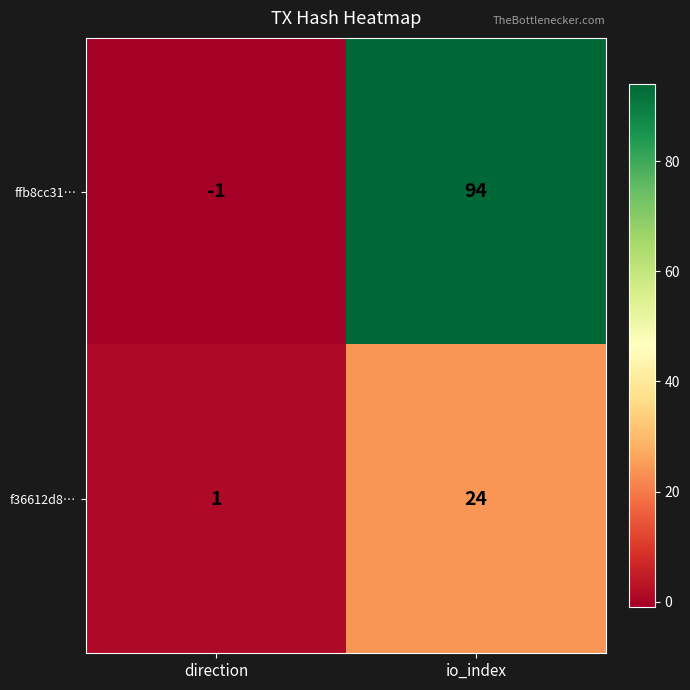

True or false: f36612d8… has a value of 1 at direction.

True